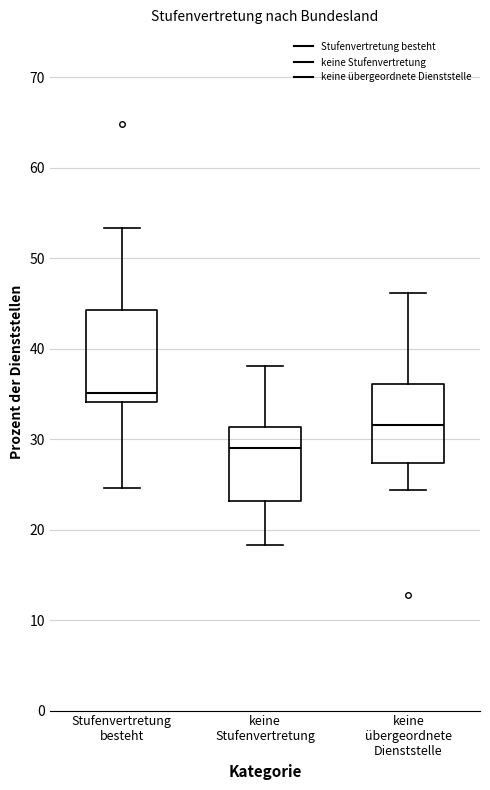

Which box is the tallest, from its lower edge to its upper edge?

Stufenvertretung besteht